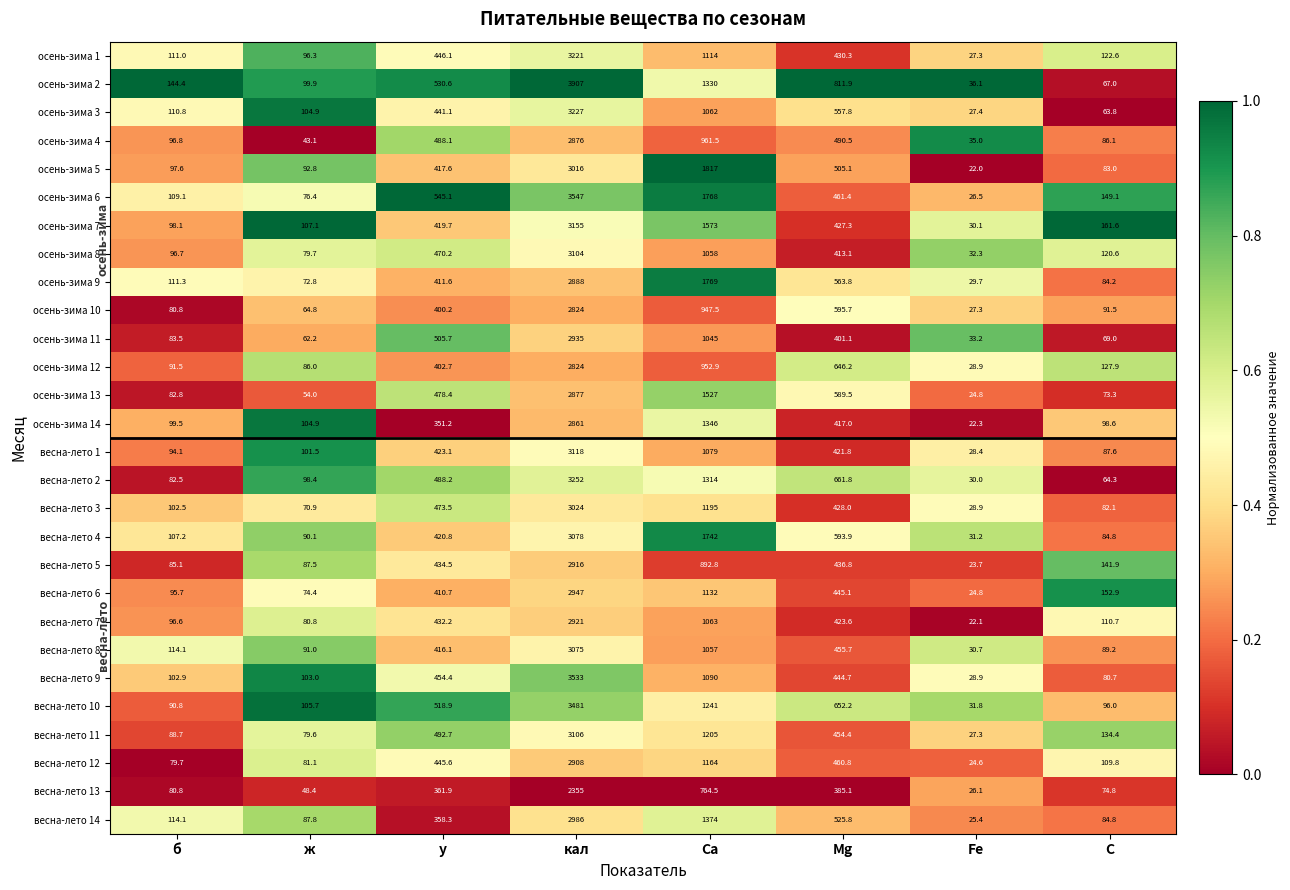

Which category has the highest value across all series?

кал